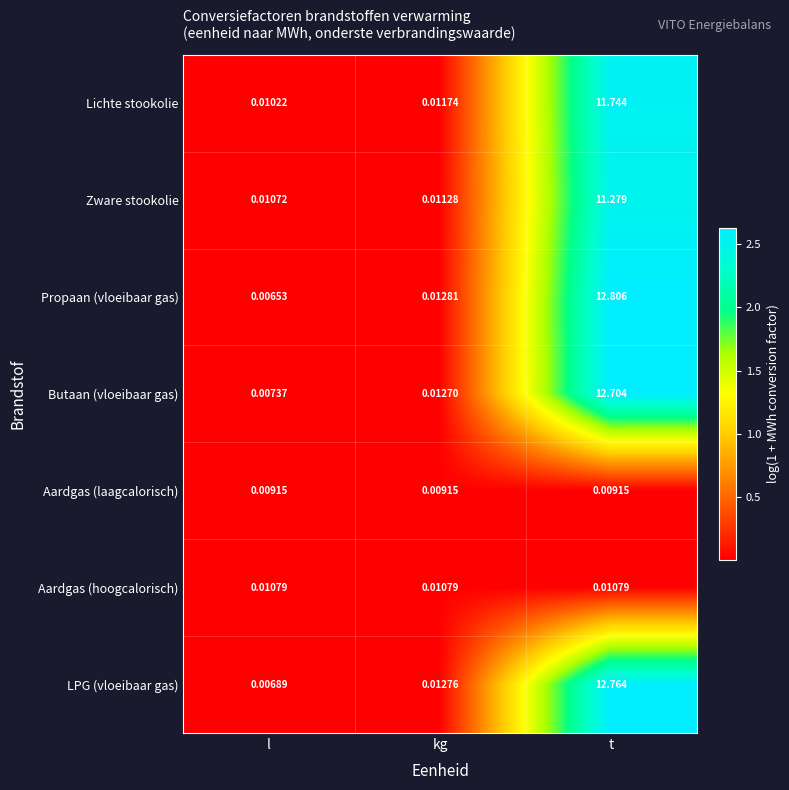

How many series are shown in this chart?

7